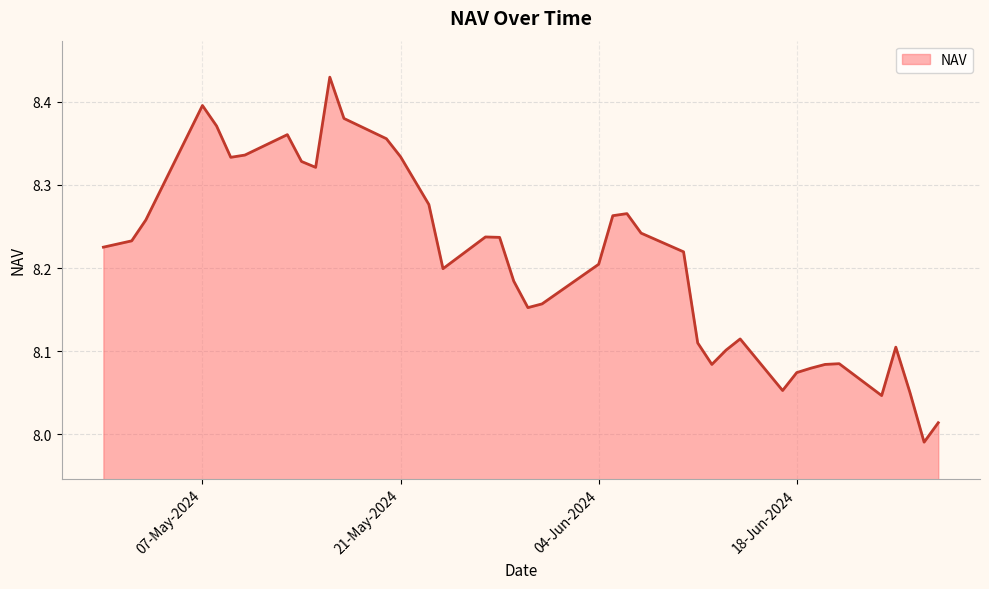

Does the chart display data point markers on the line(s)?

No